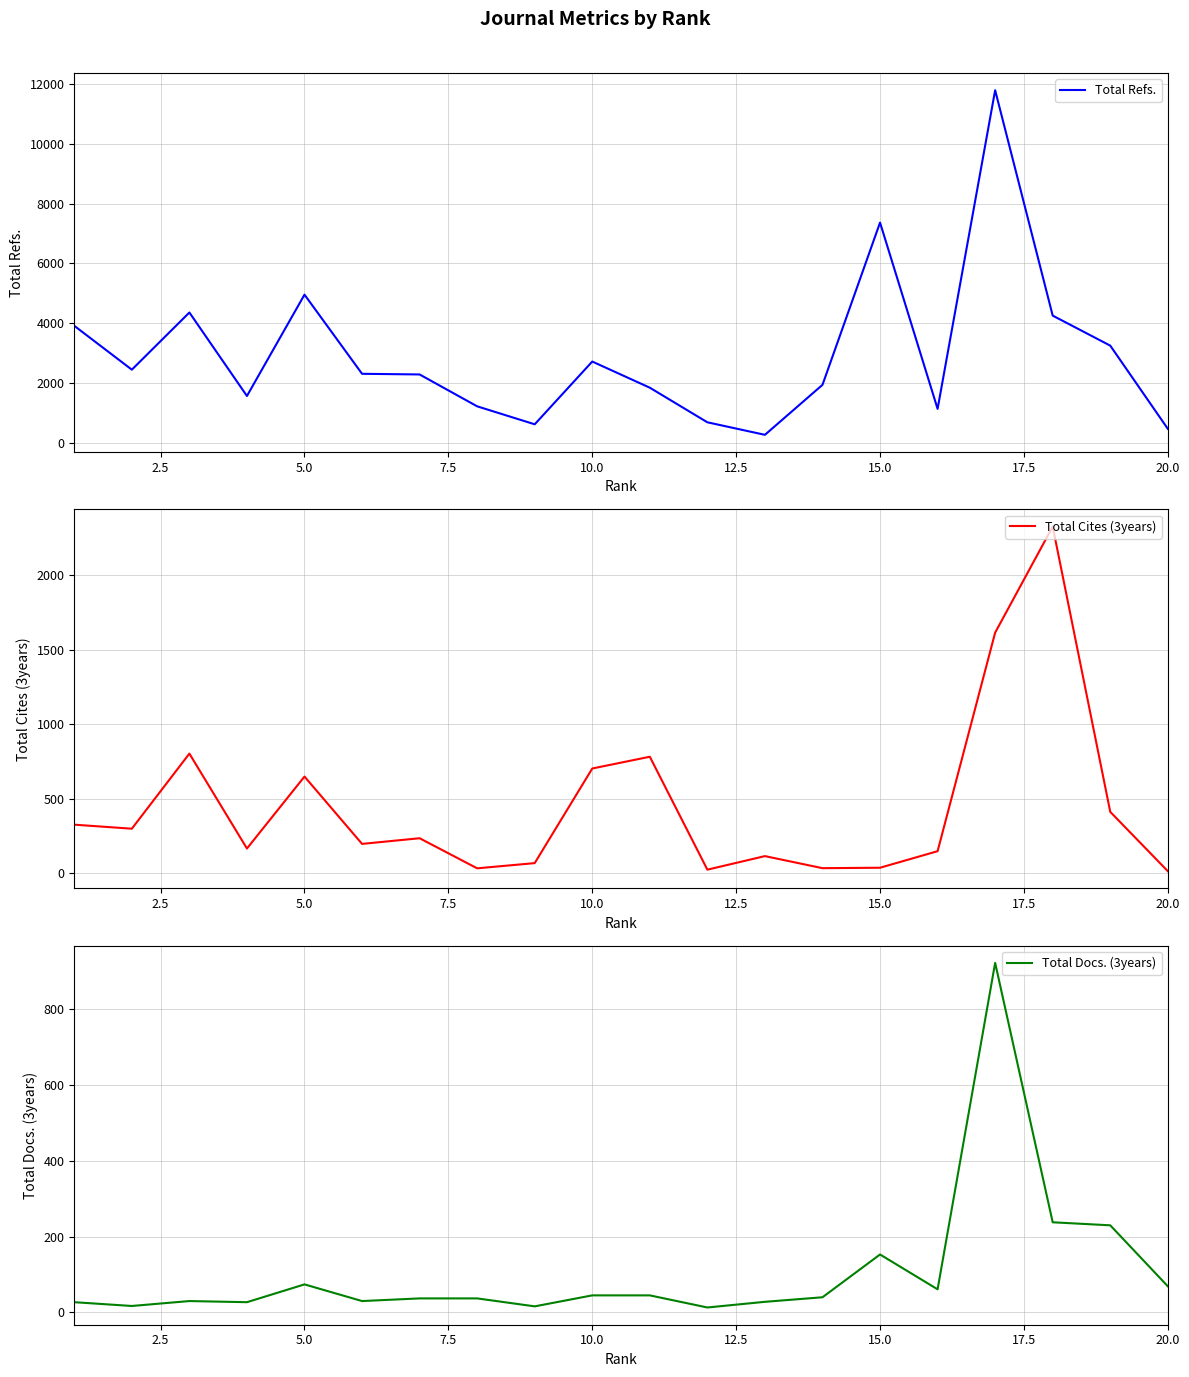

What is the highest value of the Total Refs. series?

11794